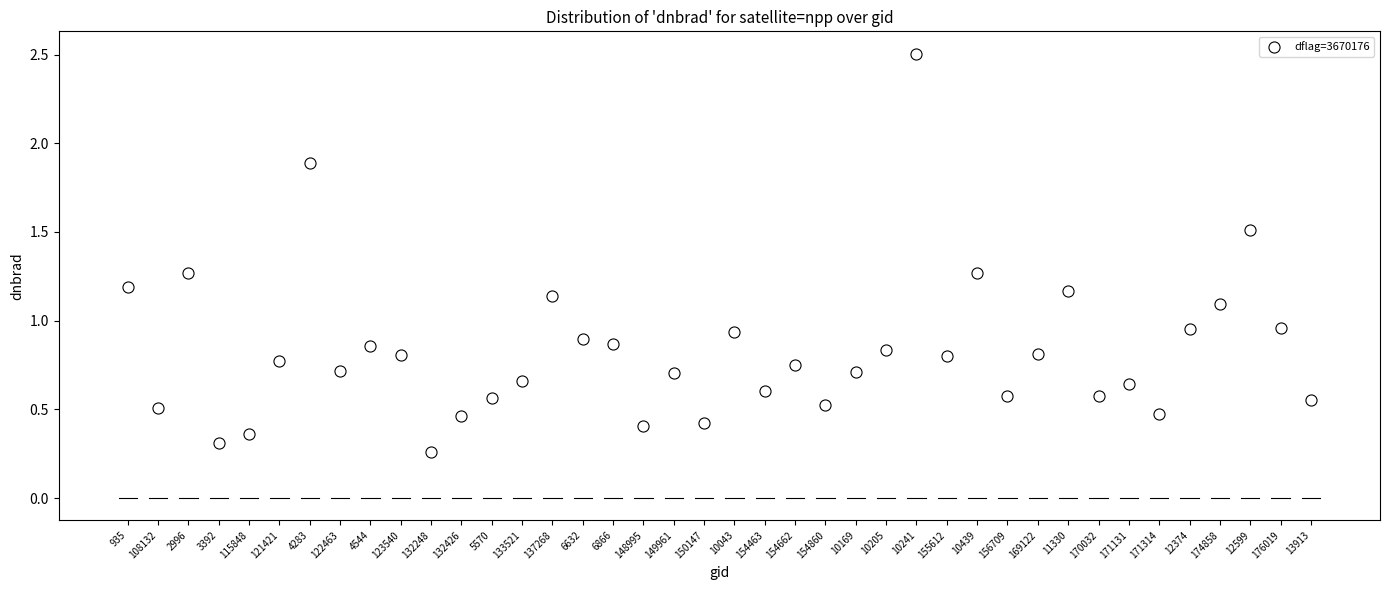

What is the range of Y values (max minus min)?

2.2